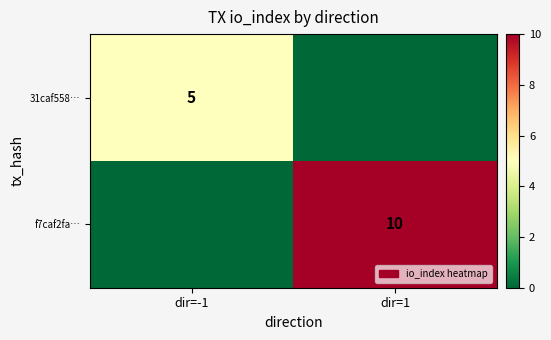

The 31caf558… series shows 1 at dir=-1. True or false?

False